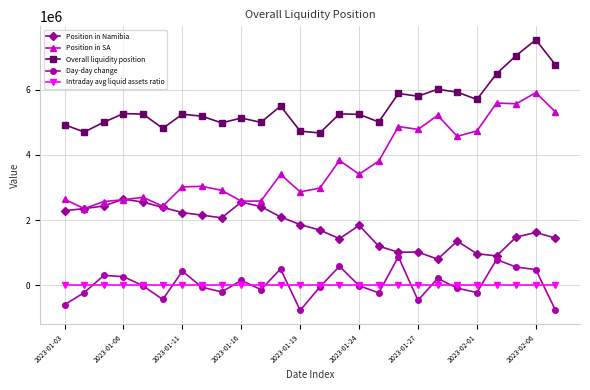

What is the sum of all Position in Namibia values?

46788226.7